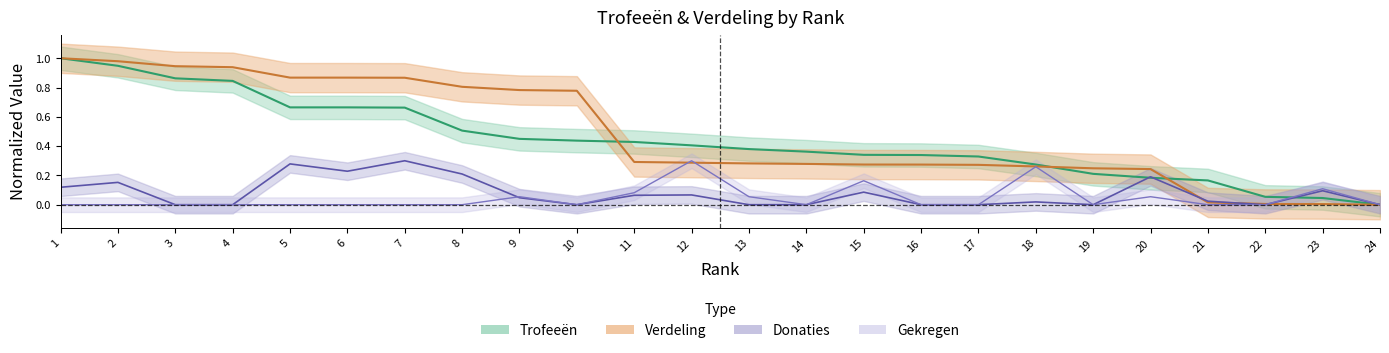

How many interior local valleys does the Donaties series have?

4